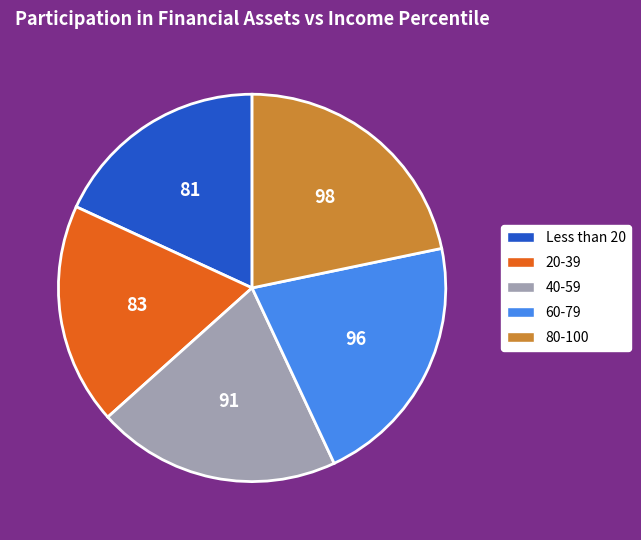

Is 20-39 the majority of the pie?

No